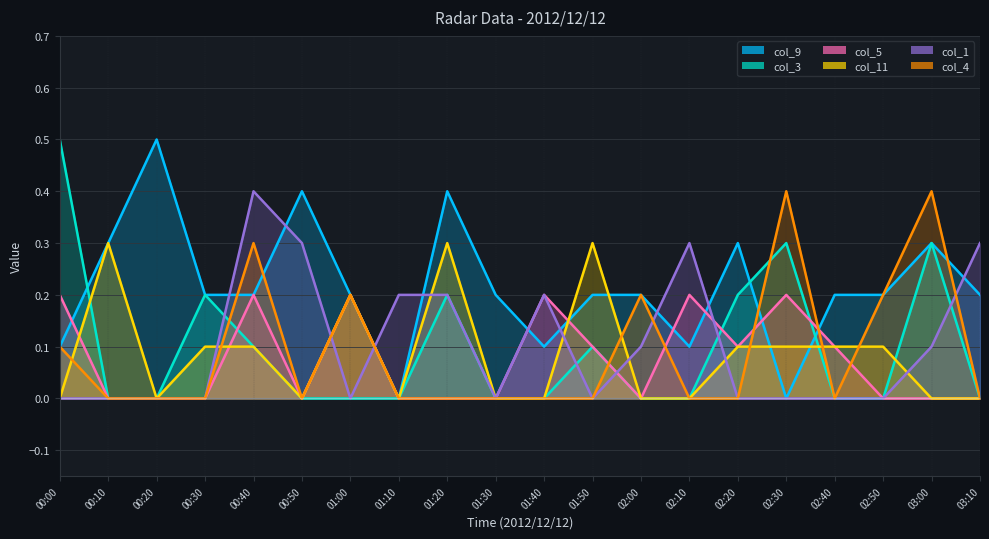

Reading left to right, what are all the values shown in this chart?

col_9: 0.1	0.3	0.5	0.2	0.2	0.4	0.2	0.0	0.4	0.2	0.1	0.2	0.2	0.1	0.3	0.0	0.2	0.2	0.3	0.2
col_3: 0.5	0.0	0.0	0.2	0.1	0.0	0.0	0.0	0.2	0.0	0.0	0.1	0.0	0.0	0.2	0.3	0.0	0.0	0.3	0.0
col_5: 0.2	0.0	0.0	0.0	0.2	0.0	0.2	0.0	0.0	0.0	0.2	0.1	0.0	0.2	0.1	0.2	0.1	0.0	0.0	0.0
col_11: 0.0	0.3	0.0	0.1	0.1	0.0	0.2	0.0	0.3	0.0	0.0	0.3	0.0	0.0	0.1	0.1	0.1	0.1	0.0	0.0
col_1: 0.0	0.0	0.0	0.0	0.4	0.3	0.0	0.2	0.2	0.0	0.2	0.0	0.1	0.3	0.0	0.0	0.0	0.0	0.1	0.3
col_4: 0.1	0.0	0.0	0.0	0.3	0.0	0.2	0.0	0.0	0.0	0.0	0.0	0.2	0.0	0.0	0.4	0.0	0.2	0.4	0.0